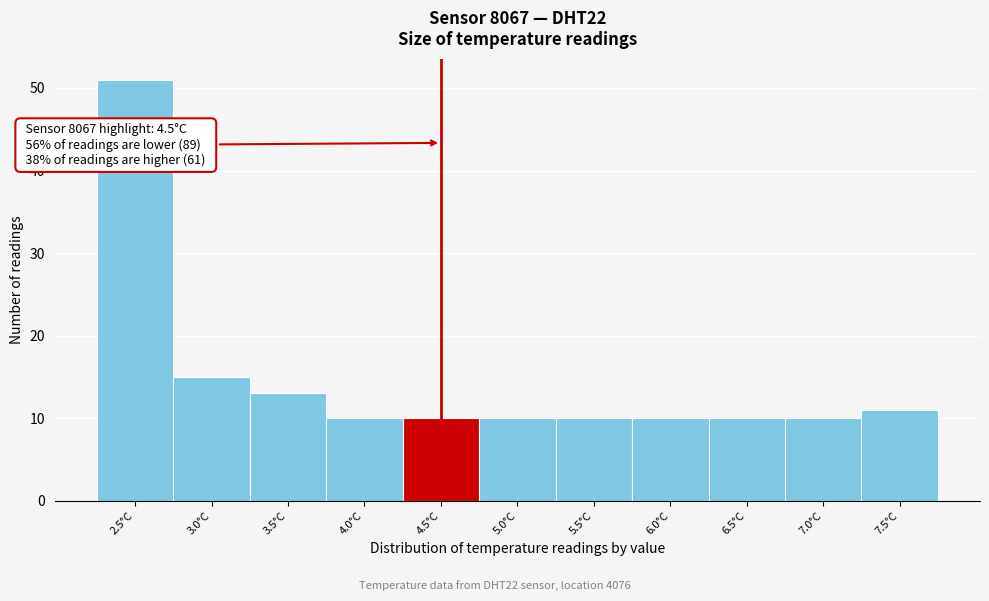

Reading left to right, what are all the values shown in this chart?

51	15	13	10	10	10	10	10	10	10	11